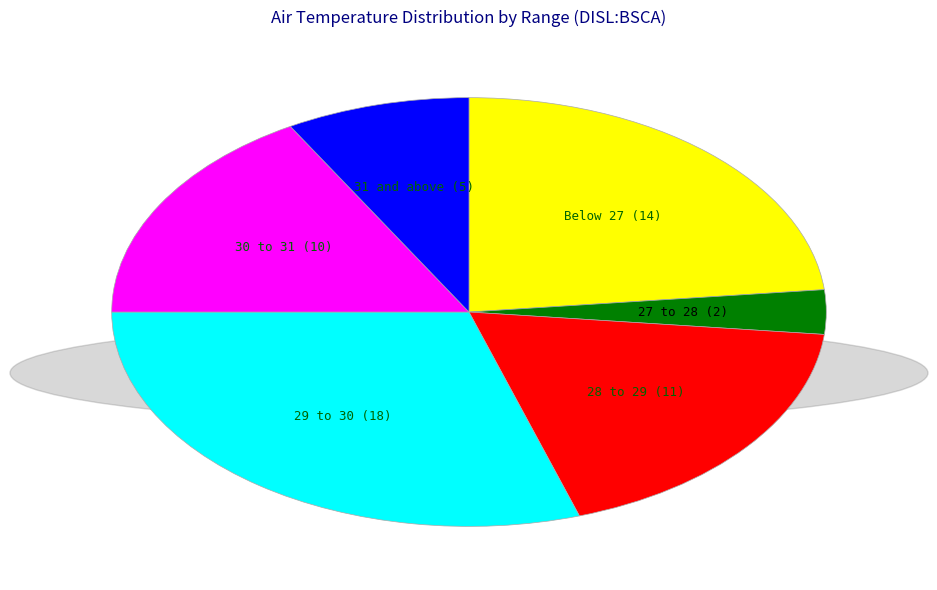

Does any single category account for the majority?

No